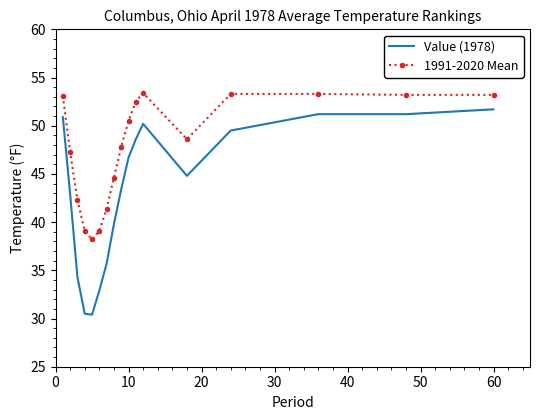

Rank the series by their maximum value, from highest to lowest.

1991-2020 Mean, Value (1978)